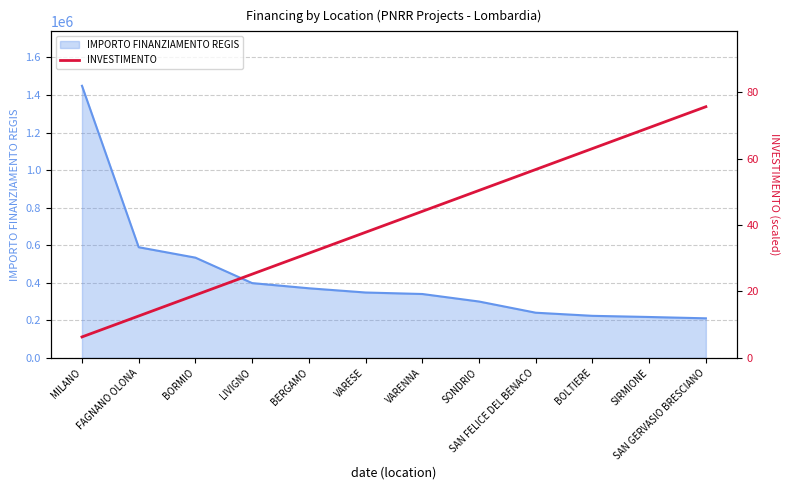

Approximately how many times larger is the value at LIVIGNO compared to MILANO?

4.0